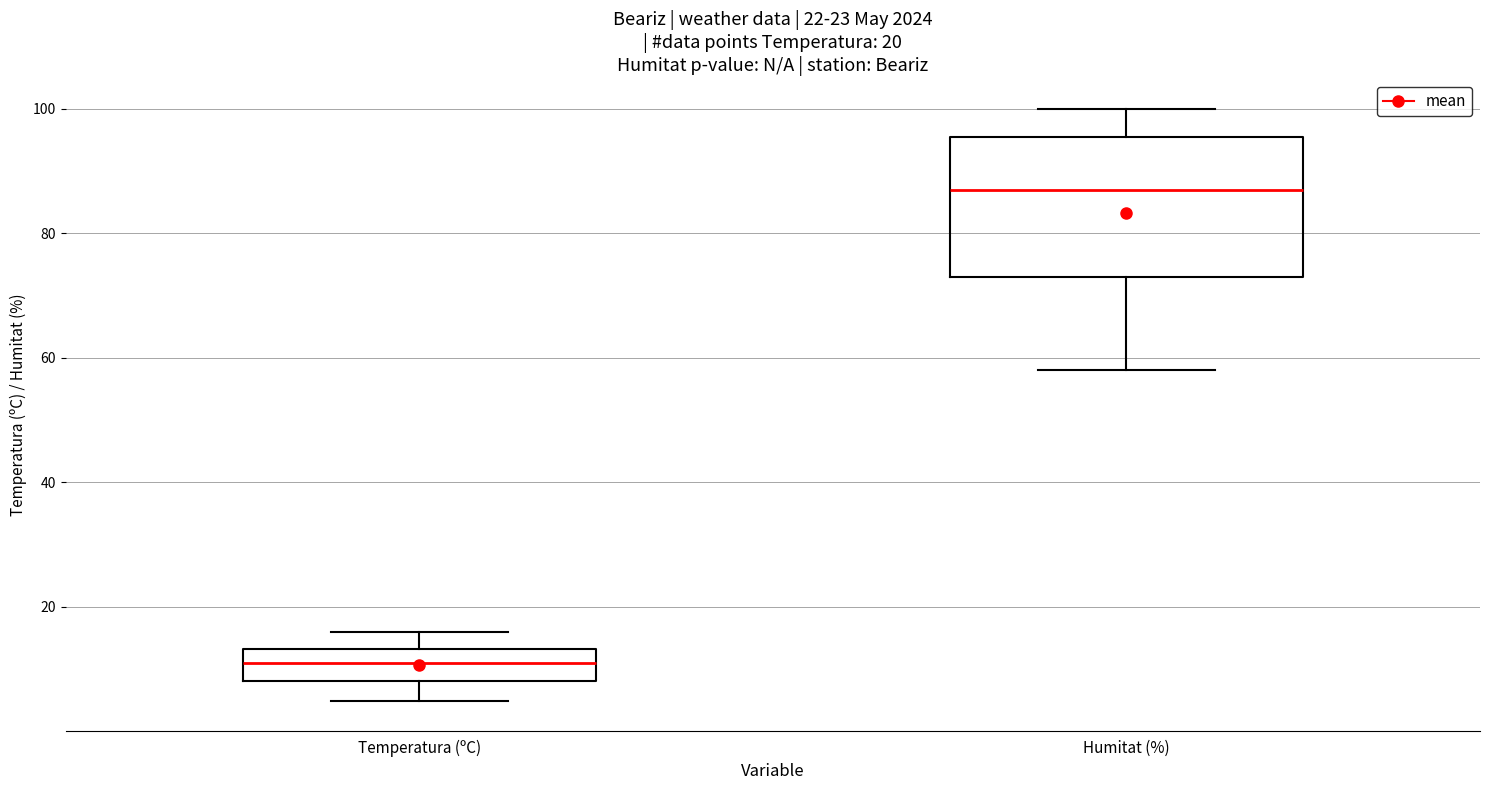

Comparing the boxes themselves (not the whiskers), which one is the tallest?

Humitat (%)